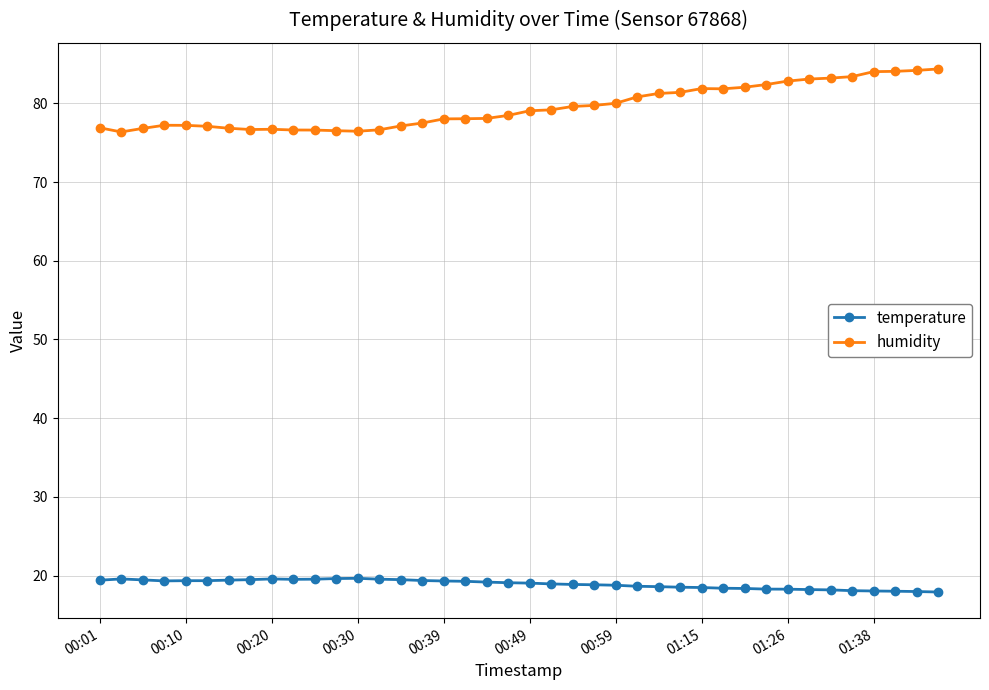

What is the value of the temperature point at the 5th from the left?

19.4